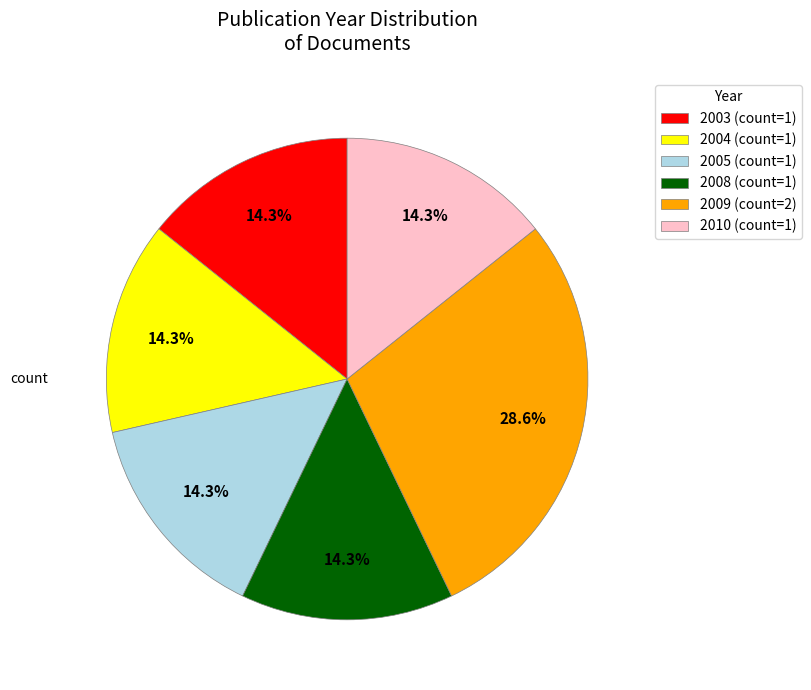

What is the ratio of the value at 2003 (count=1) to the value at 2008 (count=1)?

1.0